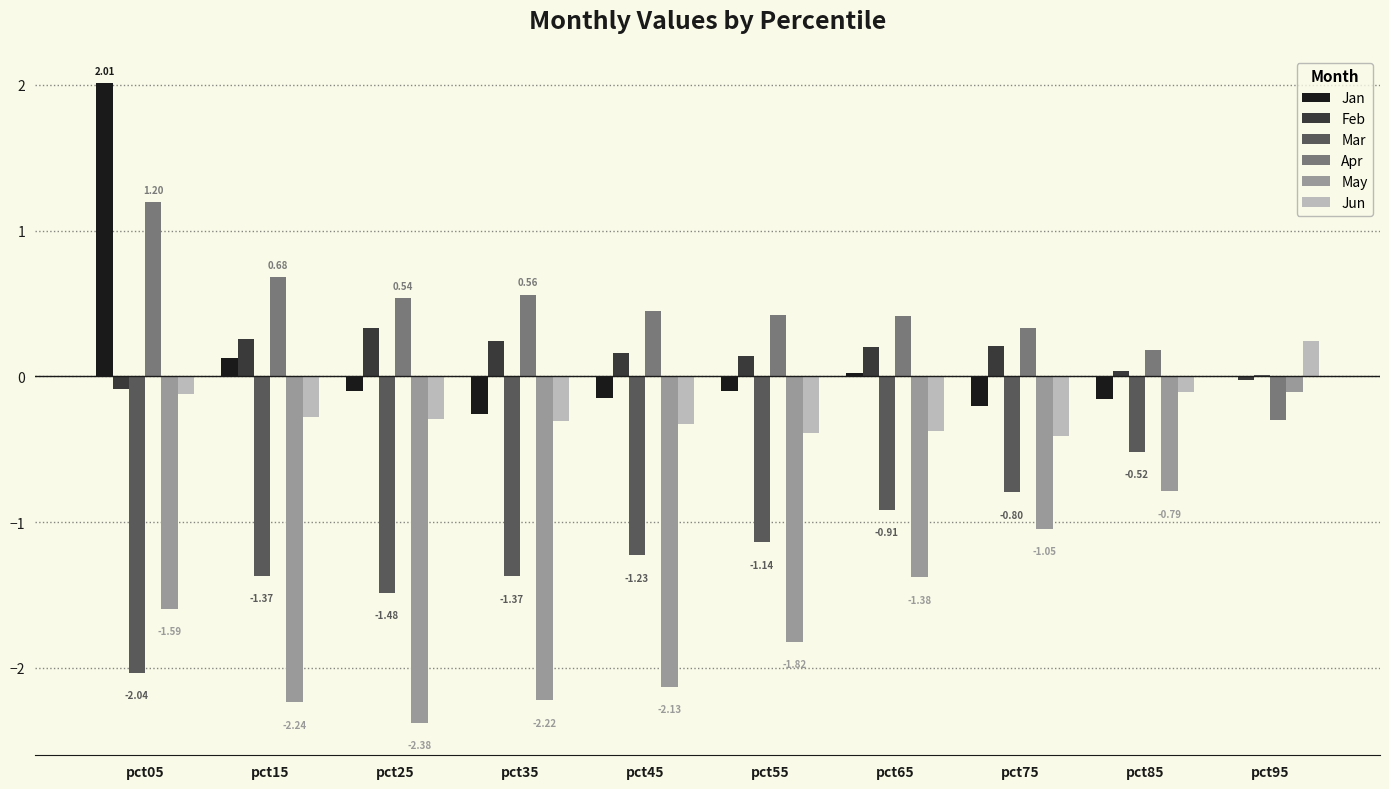

What is the sum of all Mar values?

-10.8